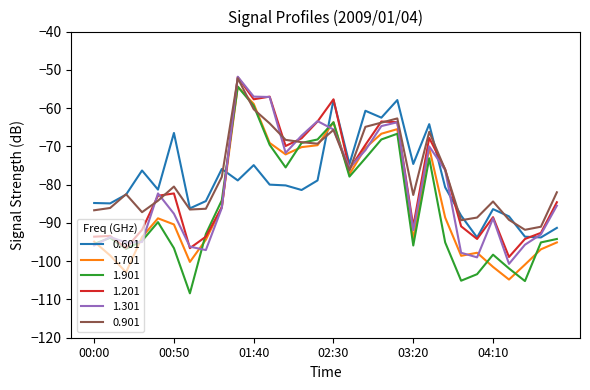

What is the lowest value of the 0.601 series?

-93.8